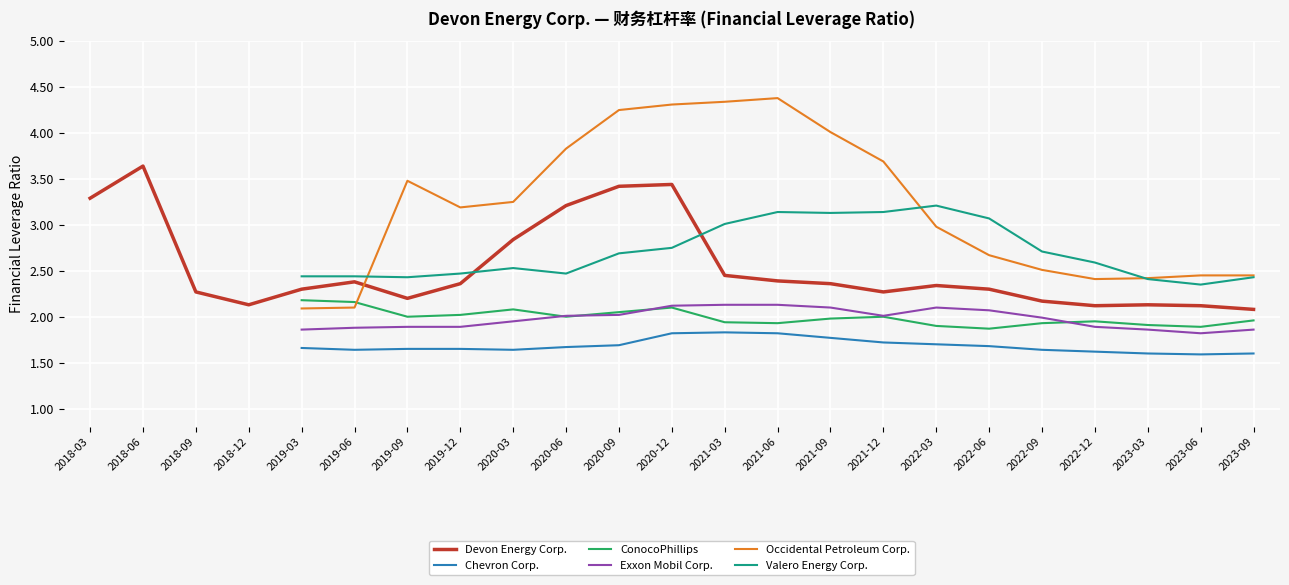

Is it true that Devon Energy Corp. equals 2.2 at 2019-09-30?

True